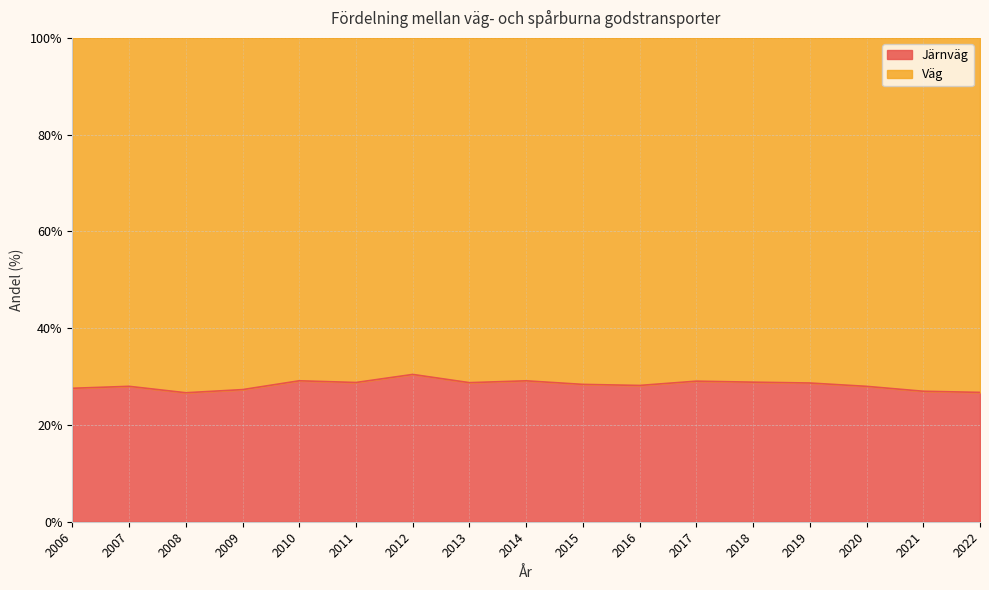

What is the average value?

28.3